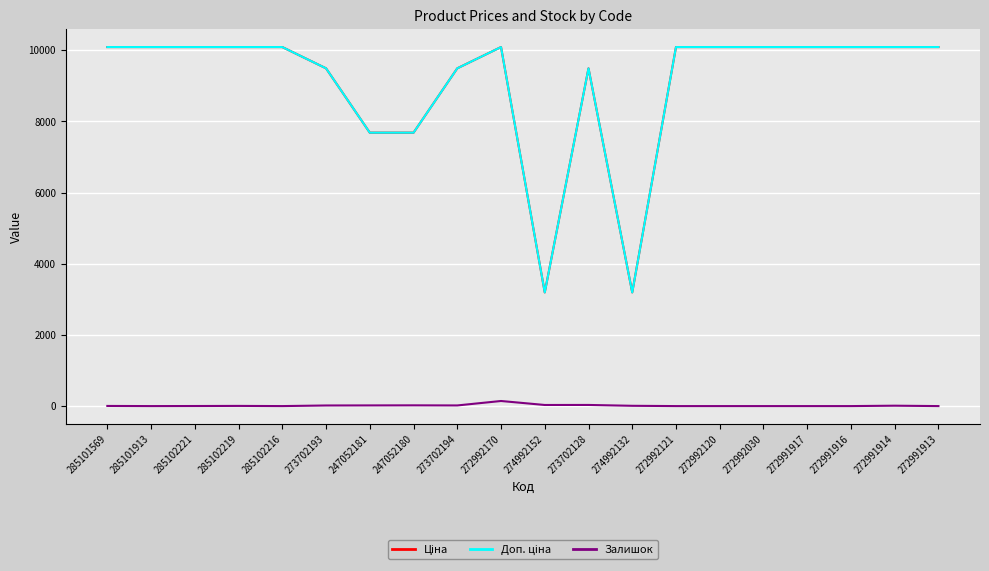

What is the greatest value displayed?

10085.8